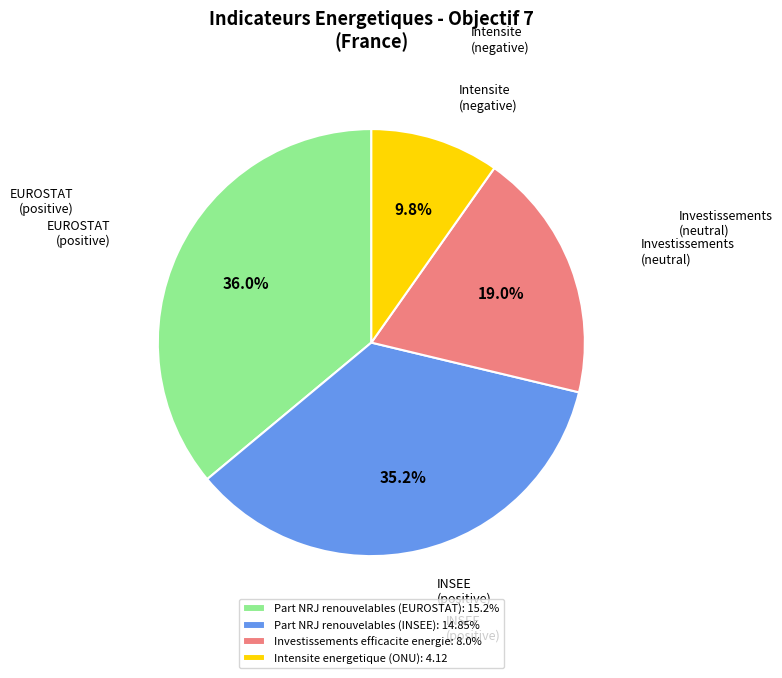

Is Part NRJ renouvelables (INSEE): 14.85% the majority of the pie?

No